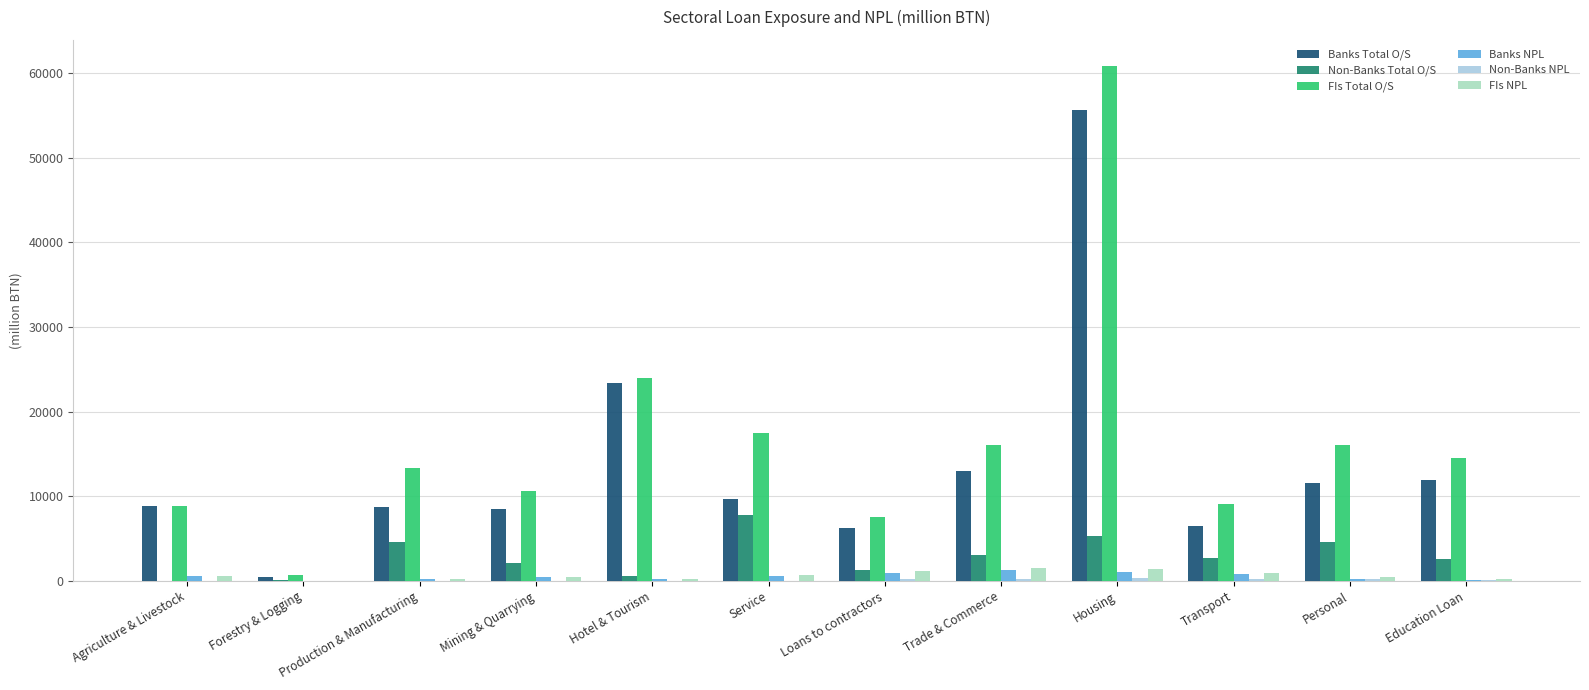

How many distinct data groups are displayed?

6